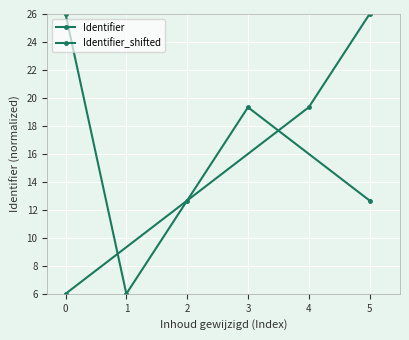

How many interior local peaks does the Identifier_shifted series have?

1